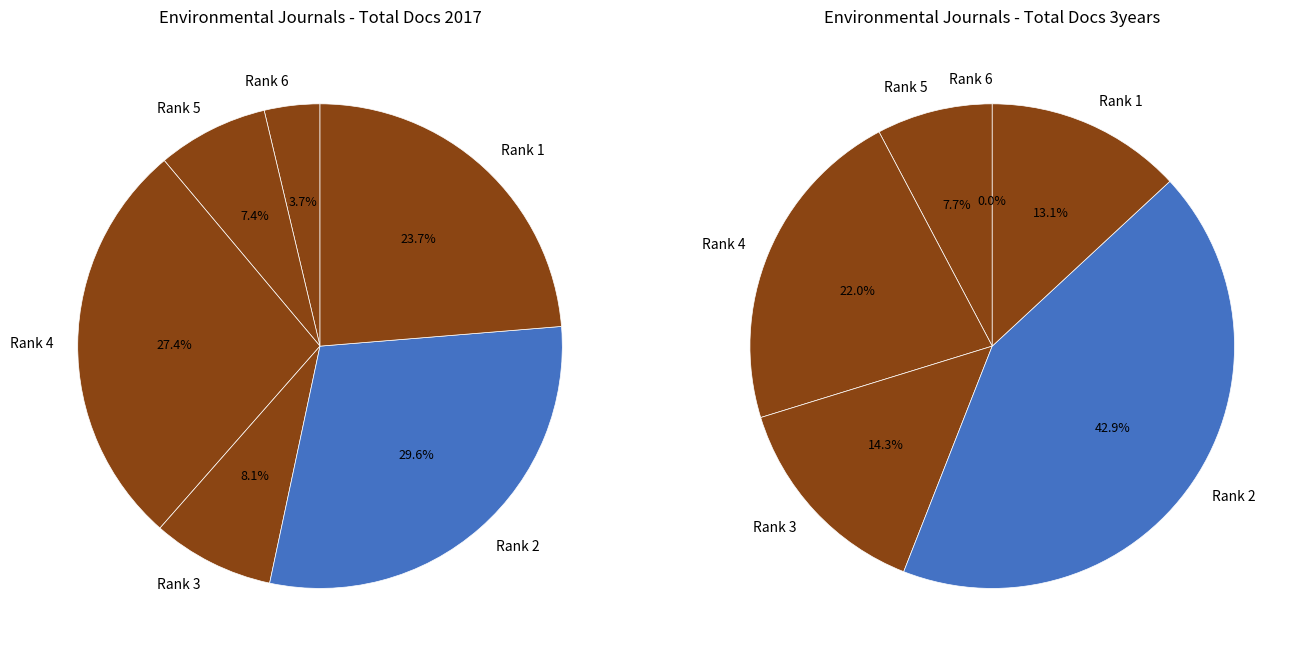

To the nearest percent, what portion does Rank 5 represent?

8%